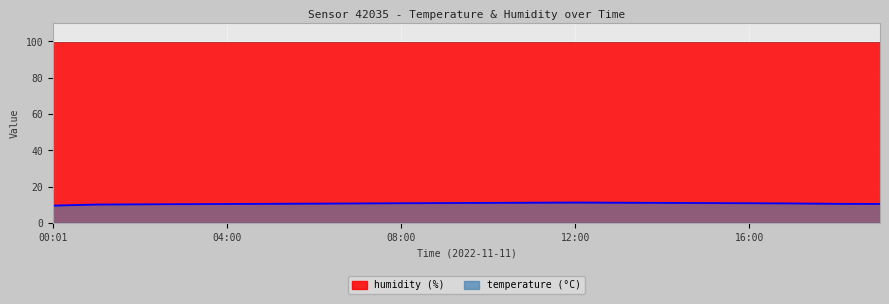

What is the smallest value displayed?

9.6